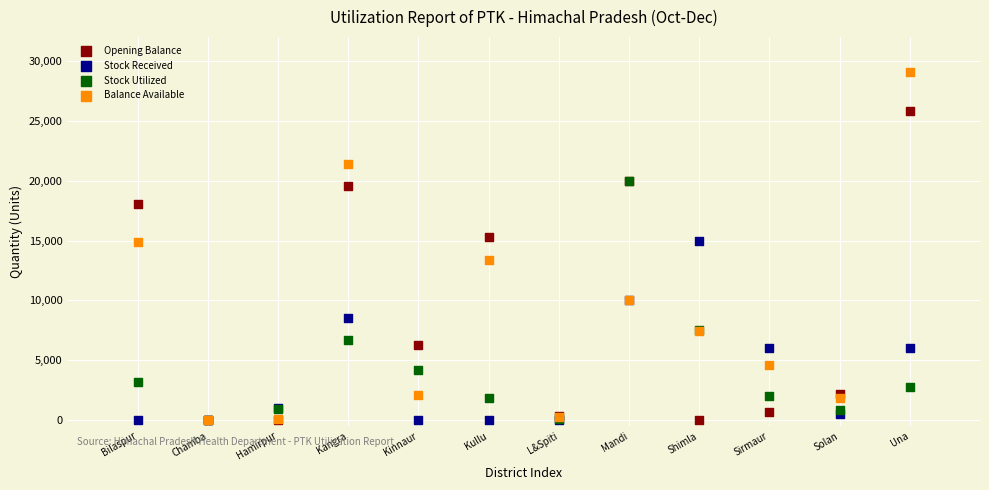

Which series reaches the maximum Y coordinate?

Balance Available